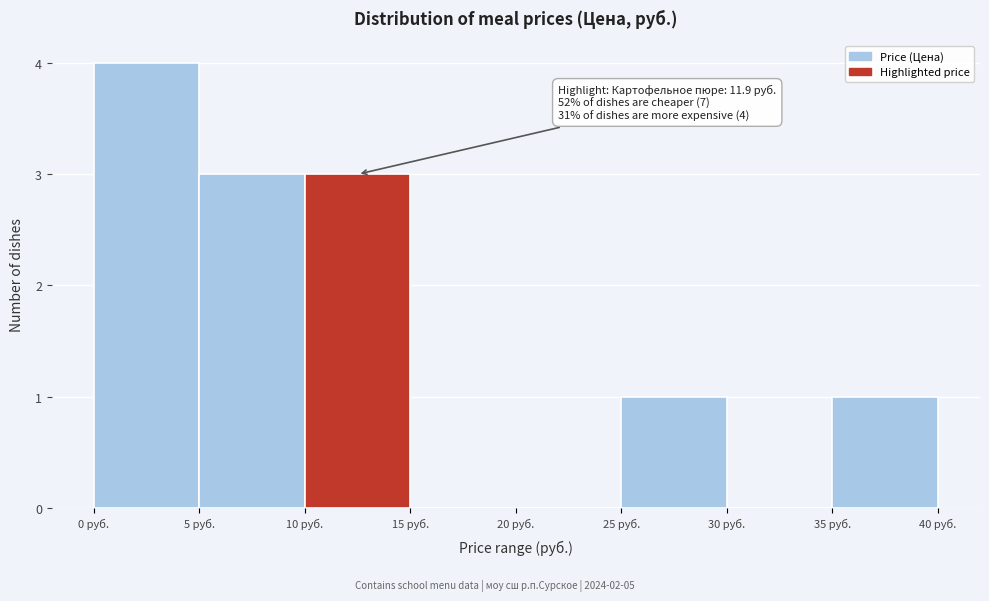

Which range on the x-axis has the tallest bar?

0 to 5